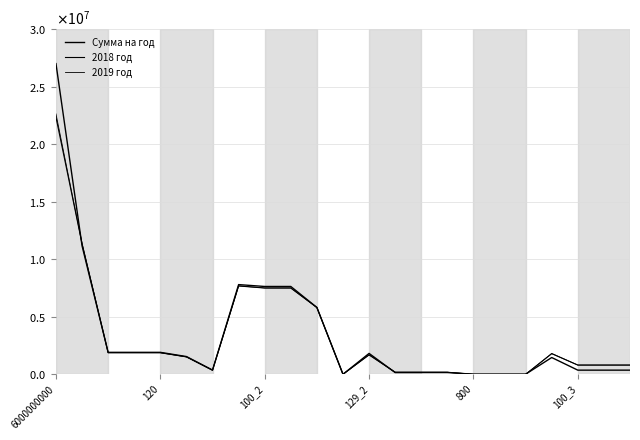

Does the chart display data point markers on the line(s)?

No